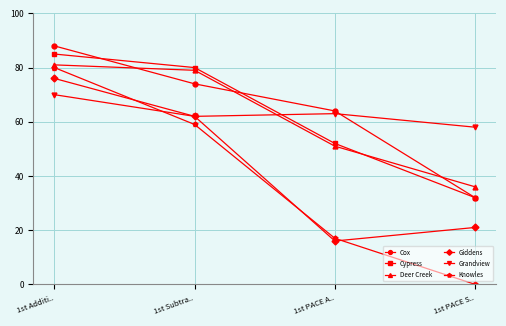

Which series changed the most between 1st Subtra.. and 1st PACE S..?

Knowles